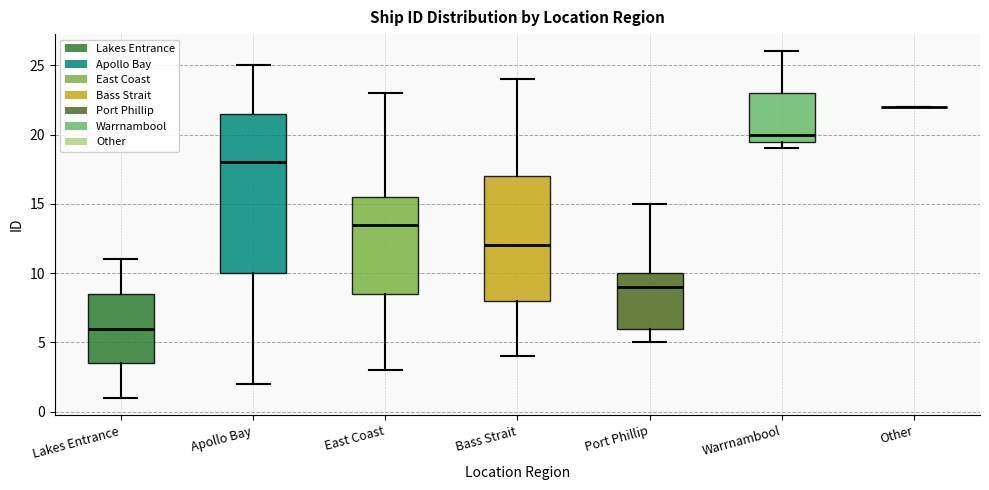

Where does the median line of the box for Warrnambool sit on the y-axis? The values are not printed on the chart, so give them approximately, as read against the axis.

20.0